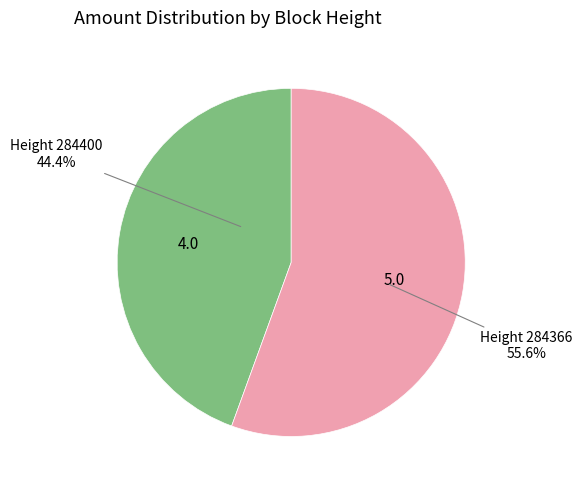

Is there any slice that represents more than half of the pie?

Yes